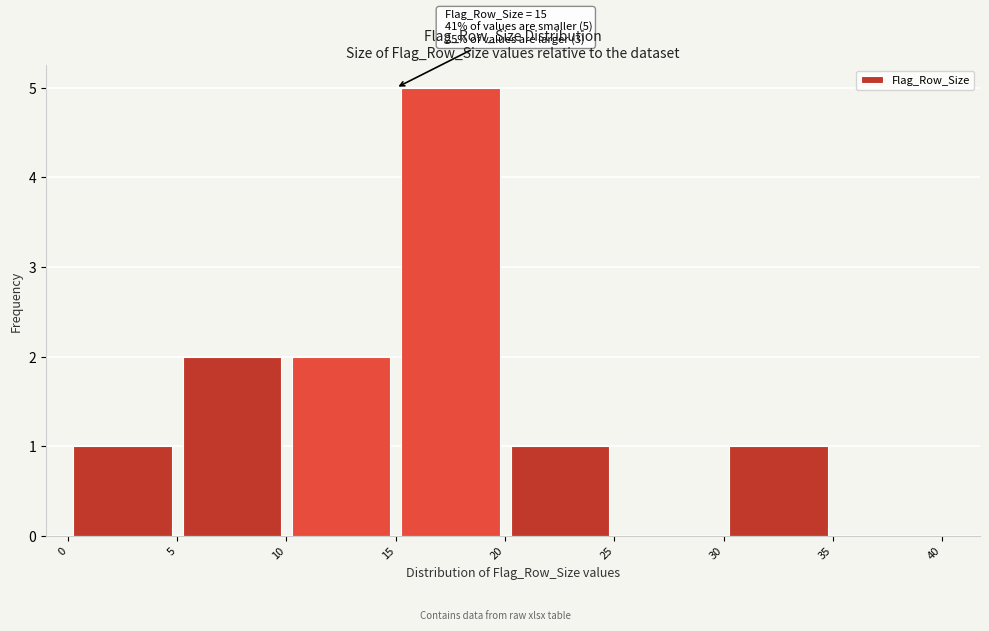

Which range on the x-axis has the tallest bar?

15 to 20